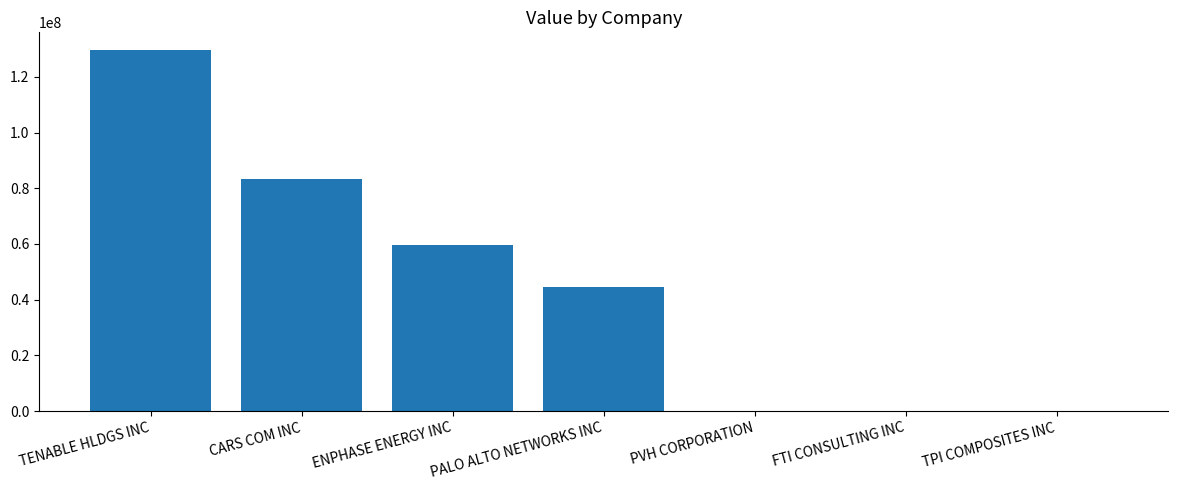

Reading left to right, extract all data points from this chart.

129547000	83296000	59455000	44541000	0	0	0